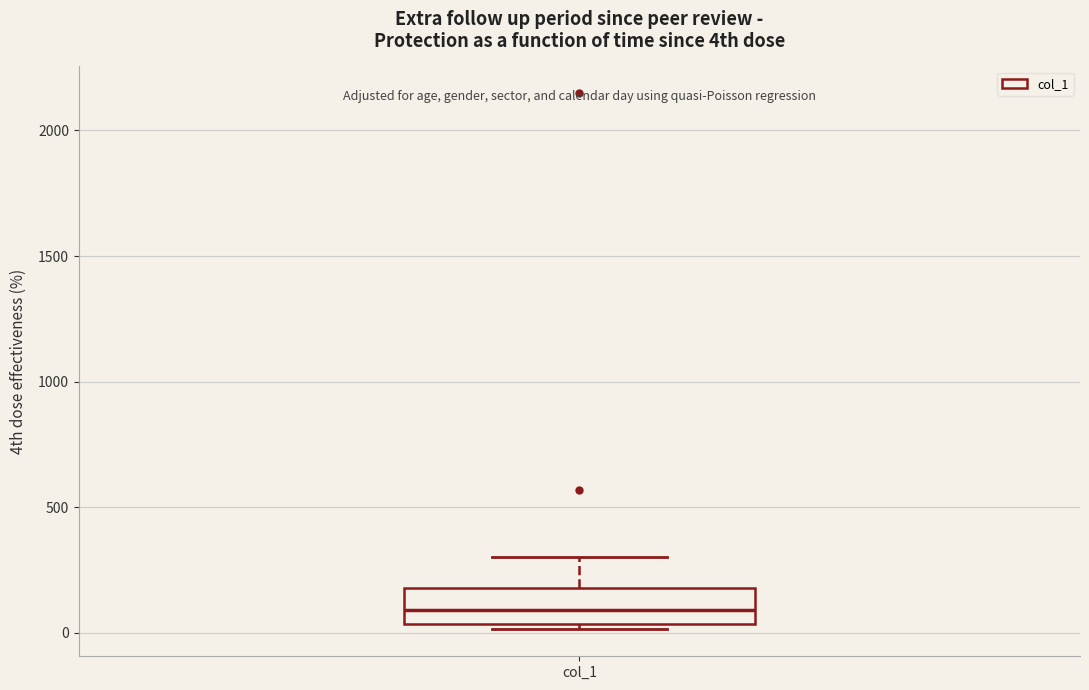

Where does the median line of the box for col_1 sit on the y-axis? The values are not printed on the chart, so give them approximately, as read against the axis.

100